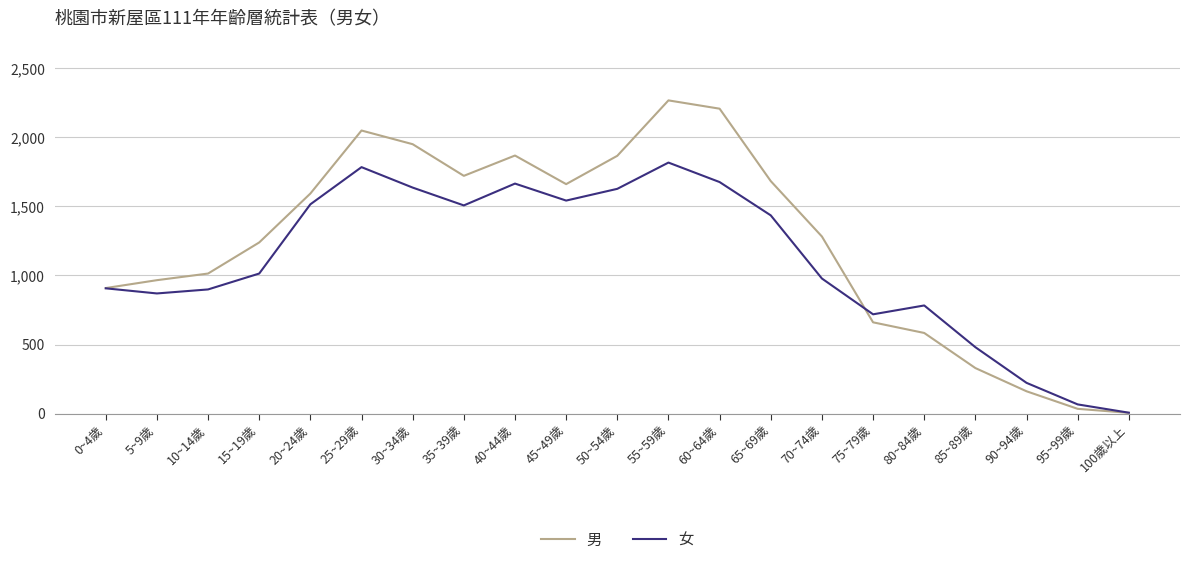

What are all the series names shown in the legend?

男, 女